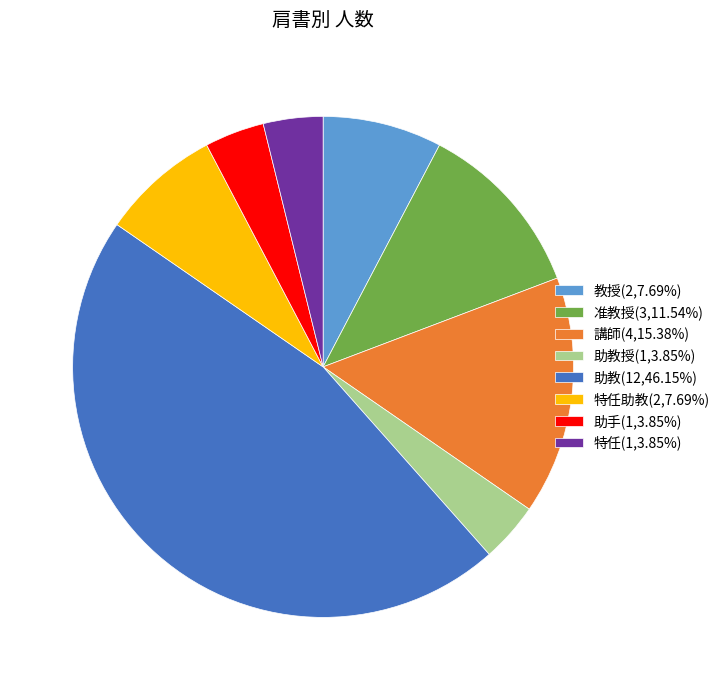

Is the sum of 准教授(3,11.54%) and 助手(1,3.85%) greater than half?

No